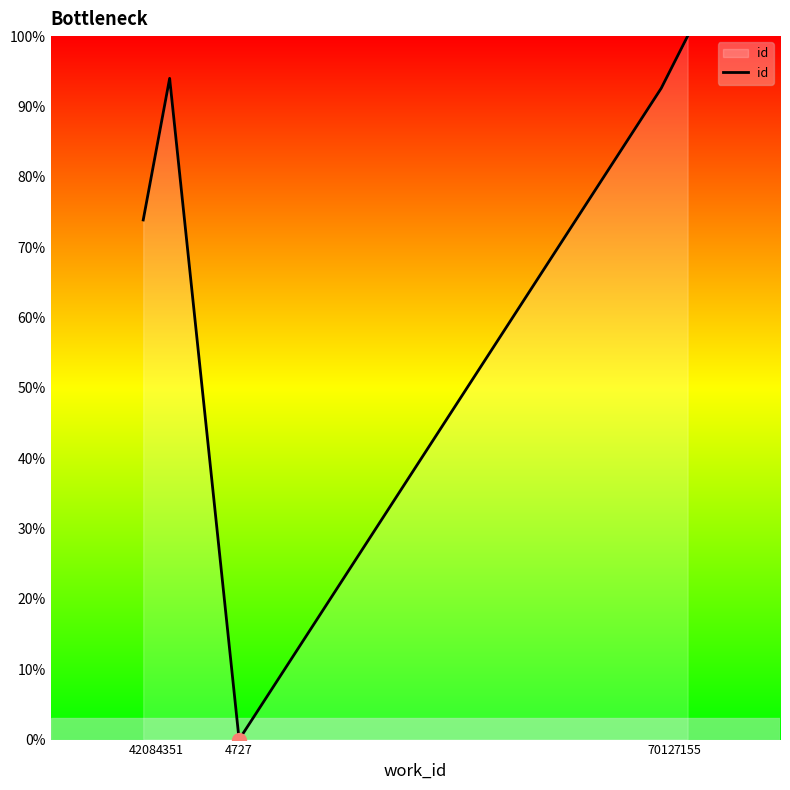

How many values are below 92?

2